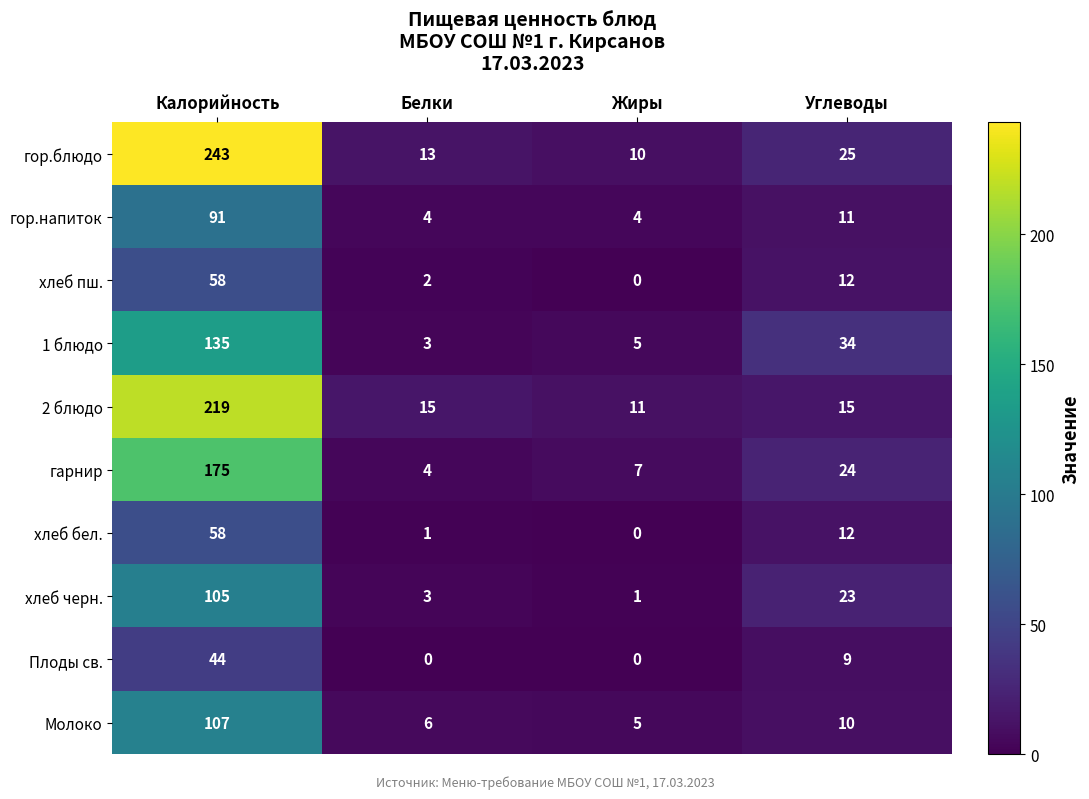

Which series has the largest range (max minus min)?

гор.блюдо